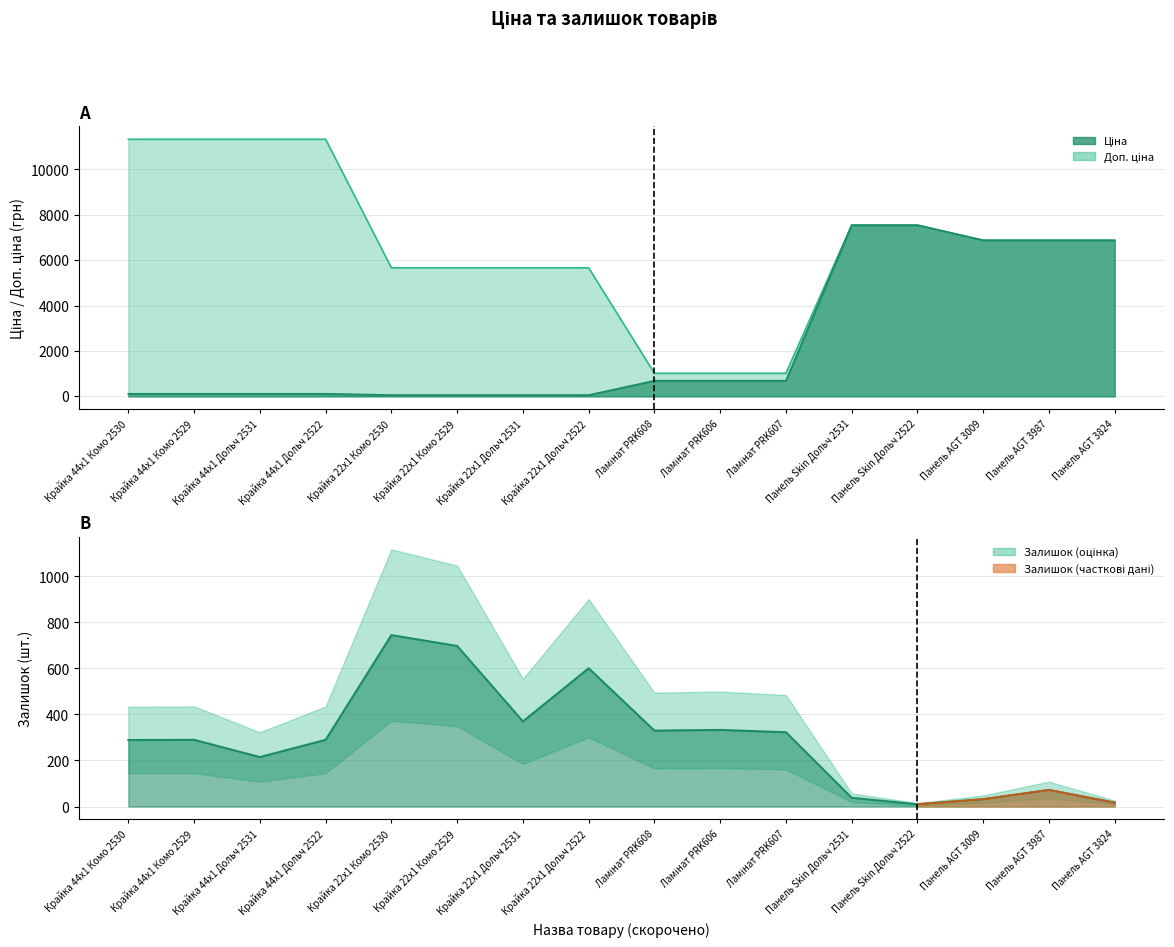

What is the total value across all series at Крайка 22x1 Дольч 2522?

6324.7